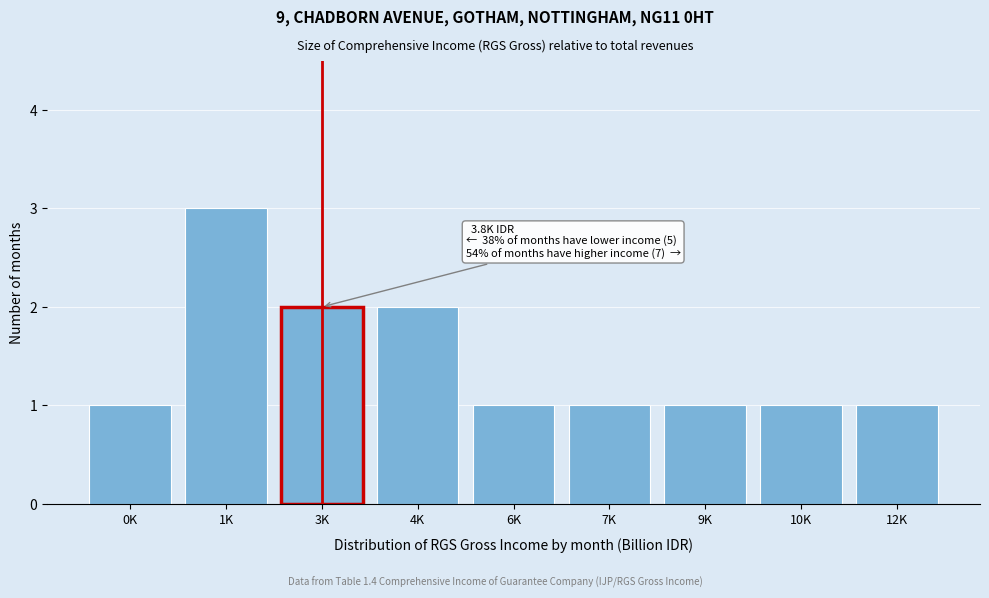

Reading left to right, what are all the values shown in this chart?

0K=1	1K=3	3K=2	4K=2	6K=1	7K=1	9K=1	10K=1	12K=1